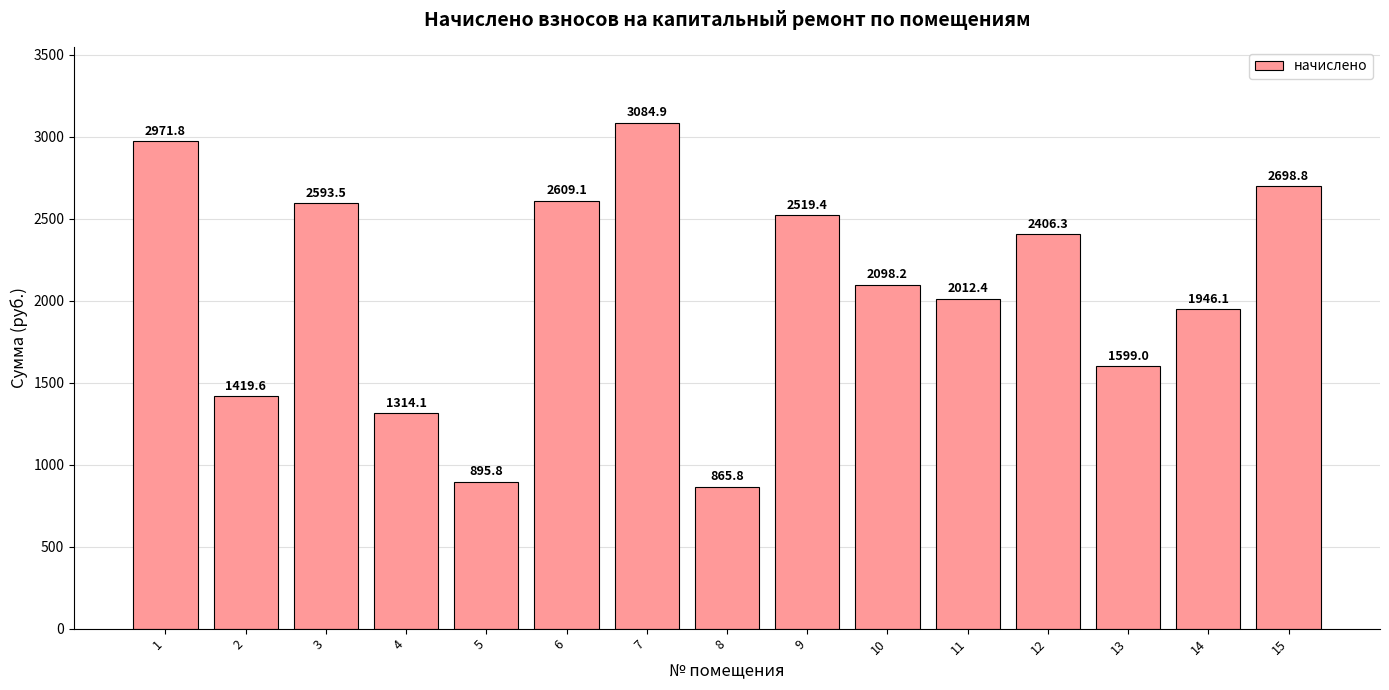

Rank the categories by value from highest to lowest.

7, 1, 15, 6, 3, 9, 12, 10, 11, 14, 13, 2, 4, 5, 8